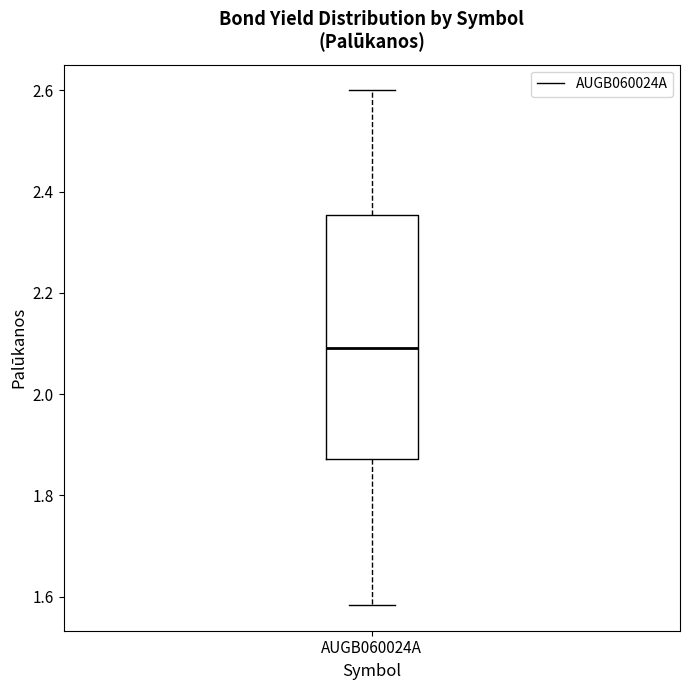

Read this box plot against the y-axis: the position of the median line, the range covered by the box, and the ends of both whiskers. The values are not printed on the chart, so give them approximately, as read against the axis.

median 2.10, box 1.88 to 2.36, whiskers 1.58 to 2.60